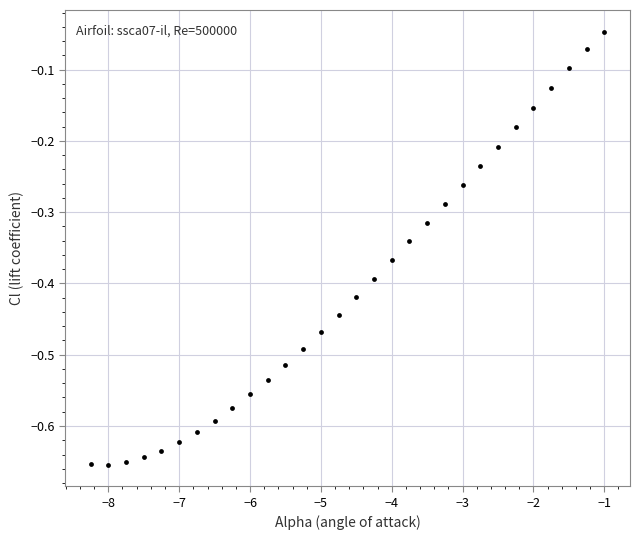

What is the range of Y values (max minus min)?

0.6